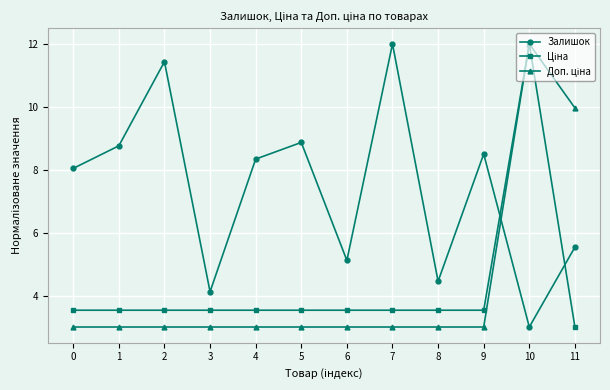

What is the minimum value for Залишок?

3.0